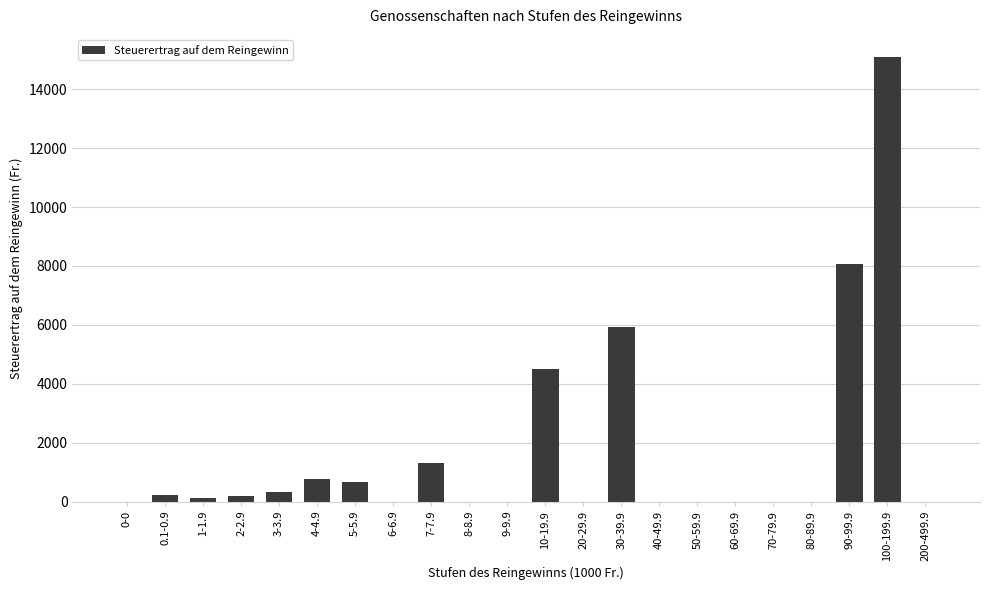

Which category has the highest value across all series?

100-199.9